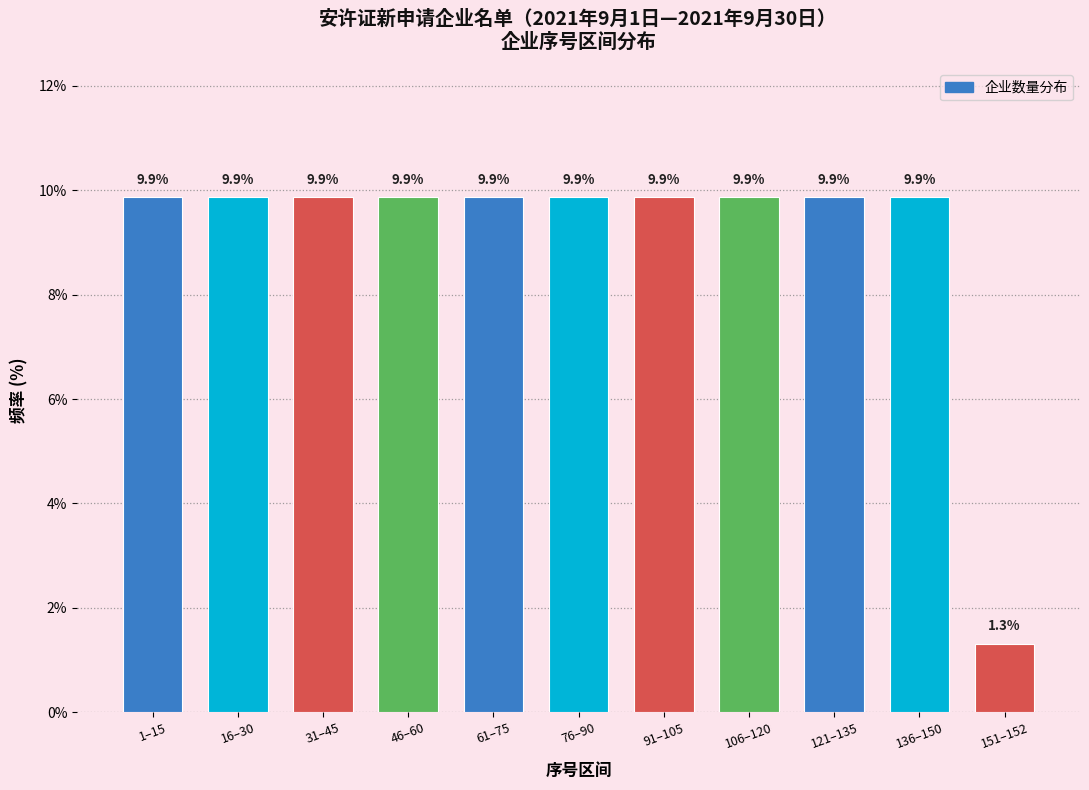

Reading right to left, what are all the values shown in this chart?

1.3	9.9	9.9	9.9	9.9	9.9	9.9	9.9	9.9	9.9	9.9